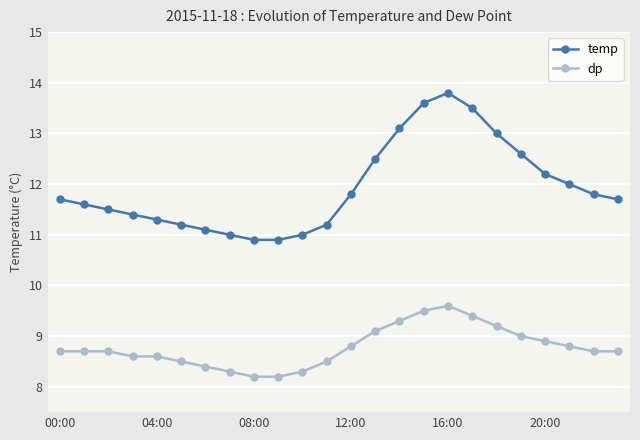

Rank the series by their average value, from lowest to highest.

dp, temp